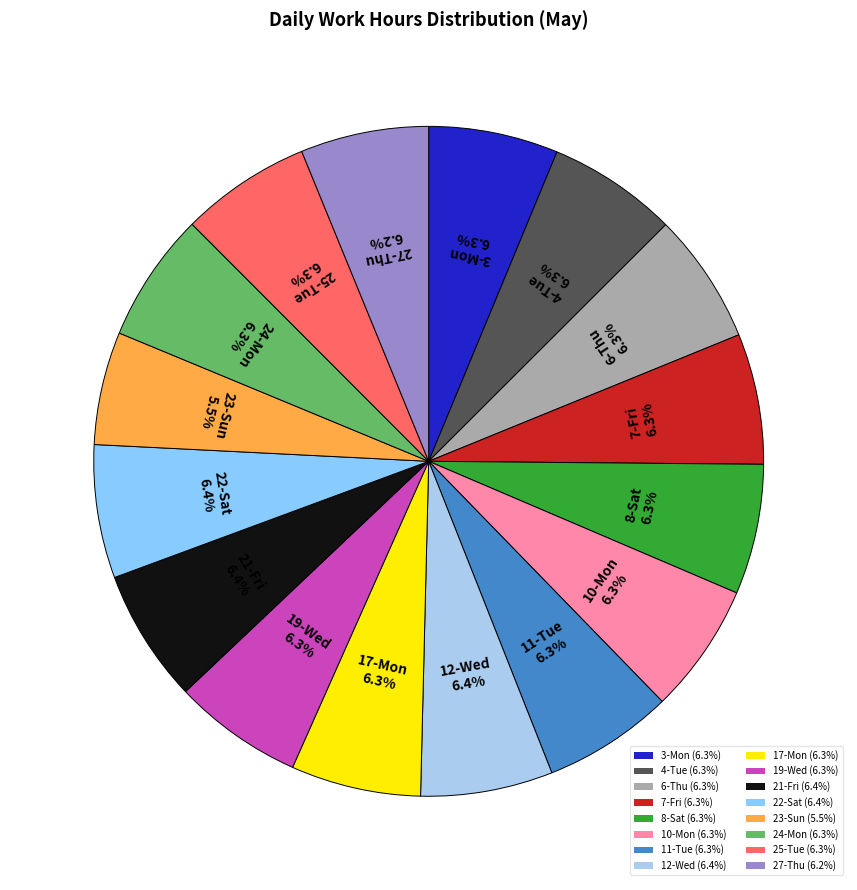

Which has a higher value, 10-Mon or 4-Tue?

10-Mon